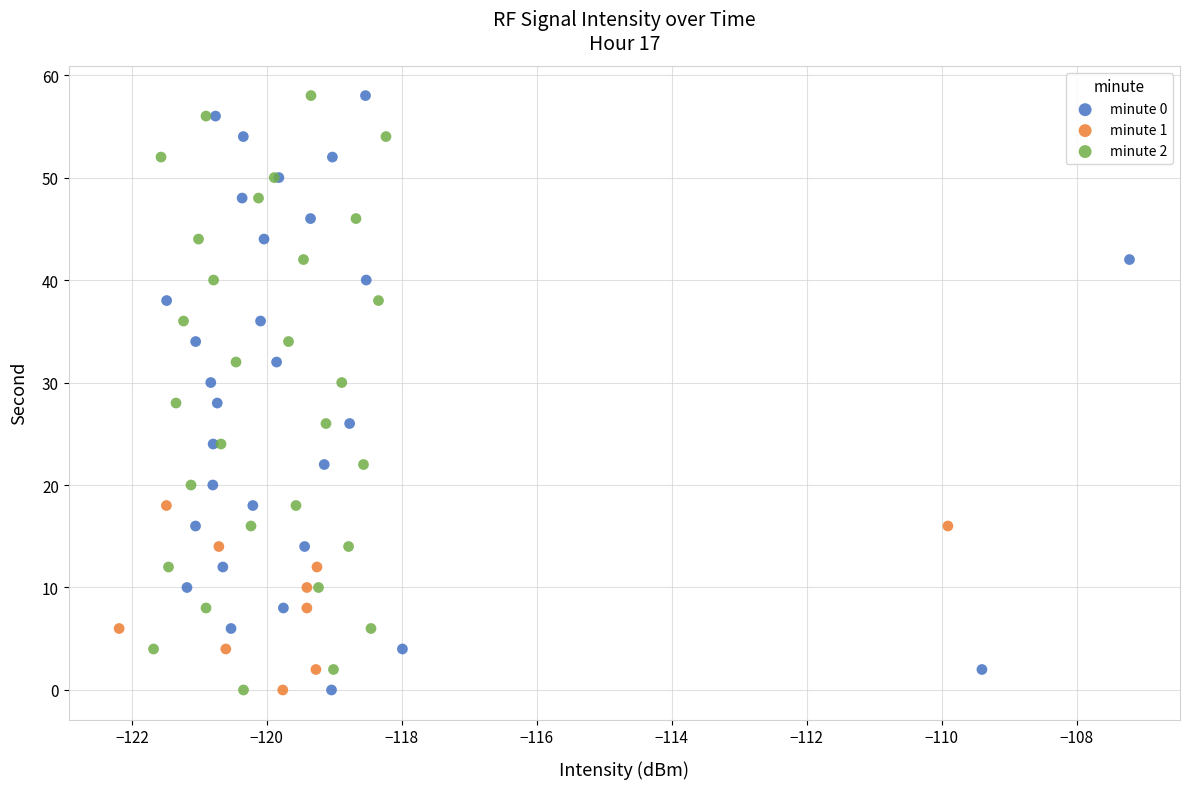

What are all the series names shown in the legend?

minute 0, minute 1, minute 2